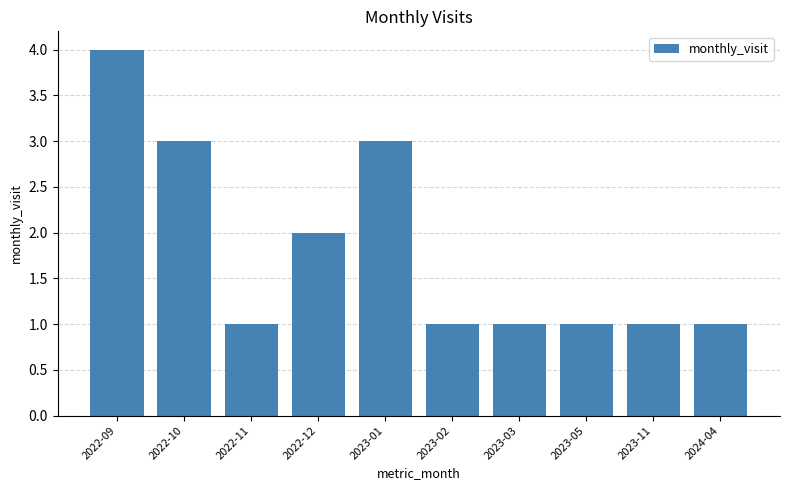

How many series are shown in this chart?

1